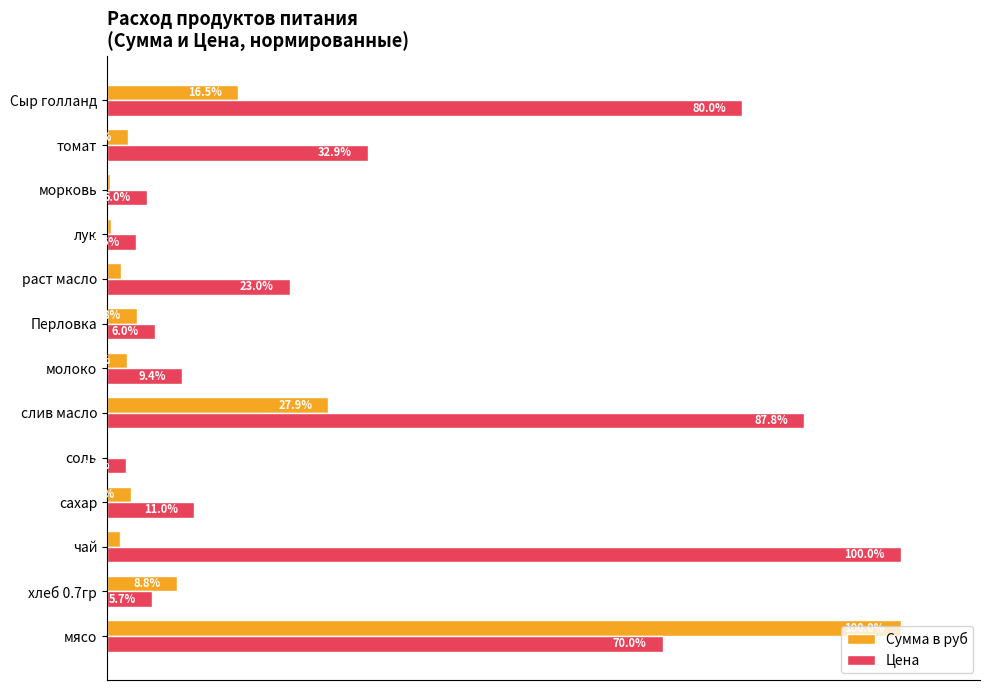

At which label is Цена closest to 51?

томат